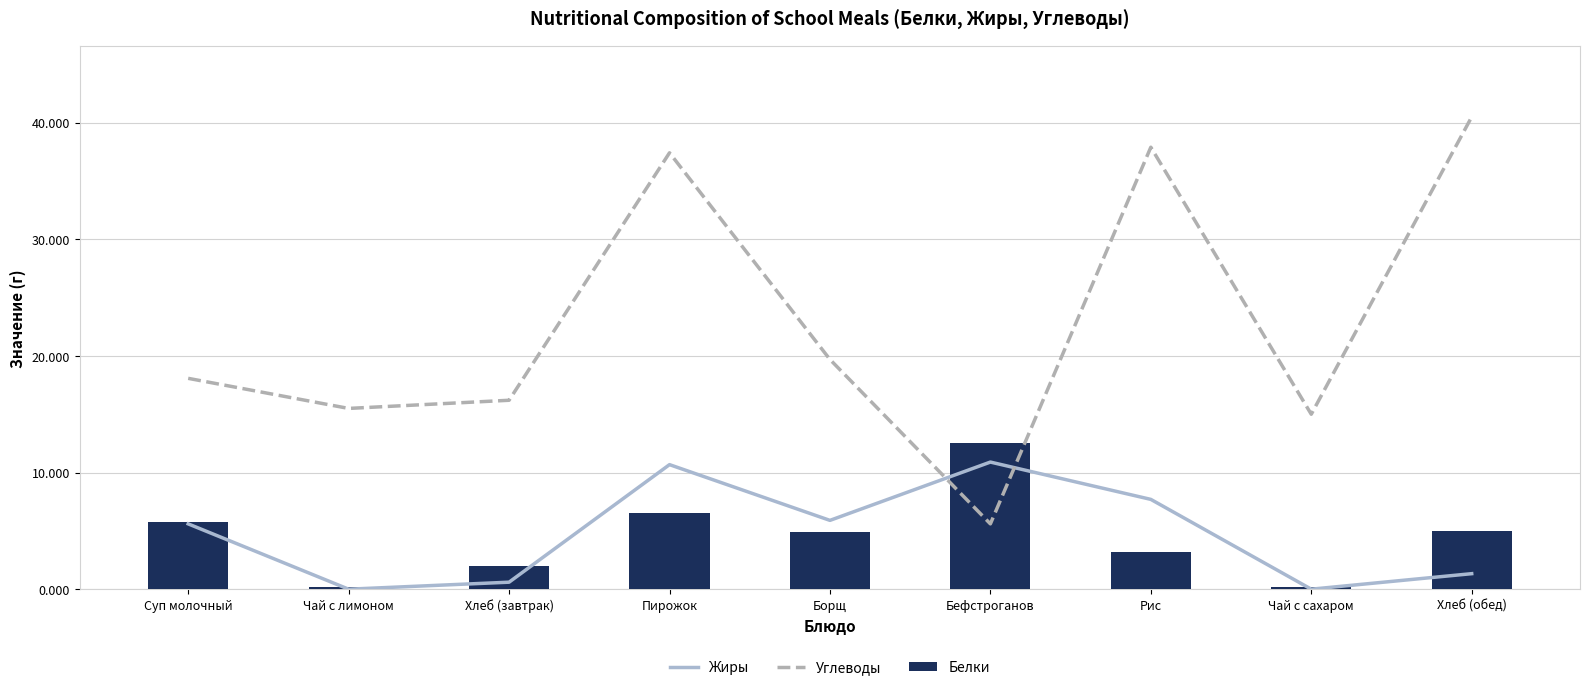

At Суп молочный, list the series in order from smallest to largest.

Жиры, Белки, Углеводы